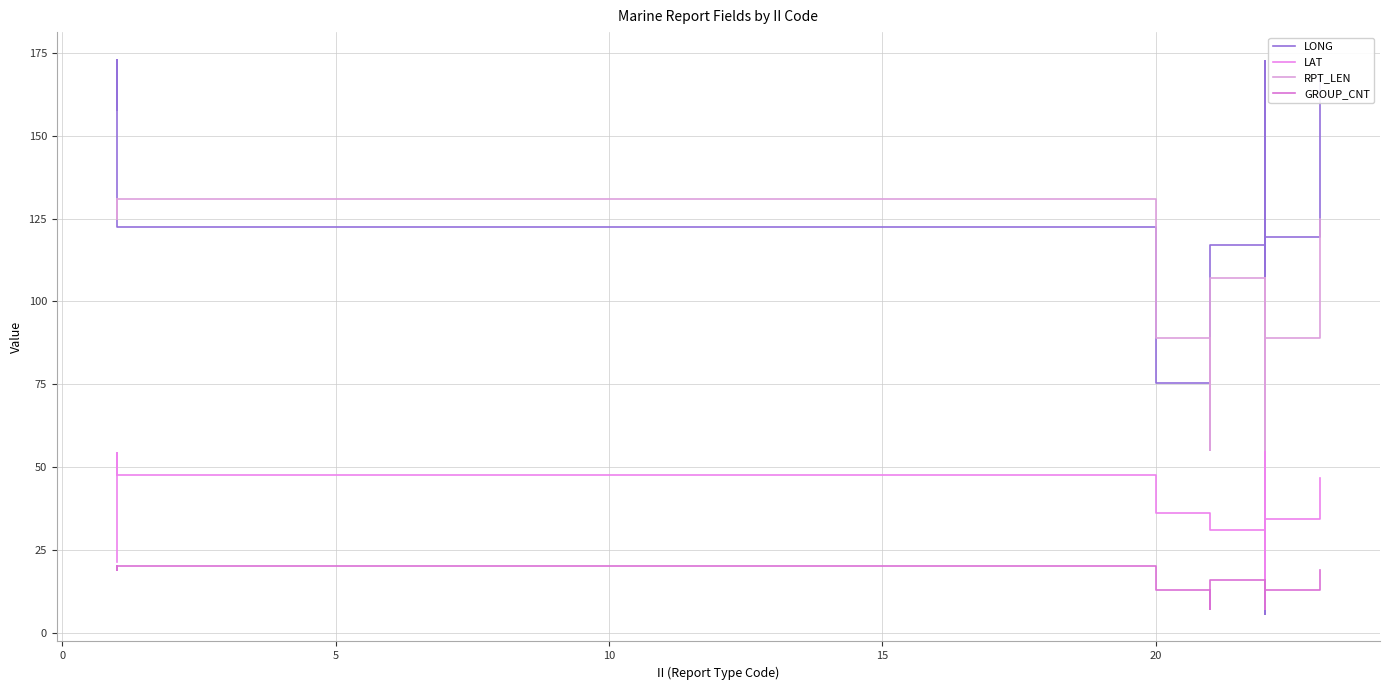

Is the value of LONG at 7 greater than the value of RPT_LEN at 16?

No